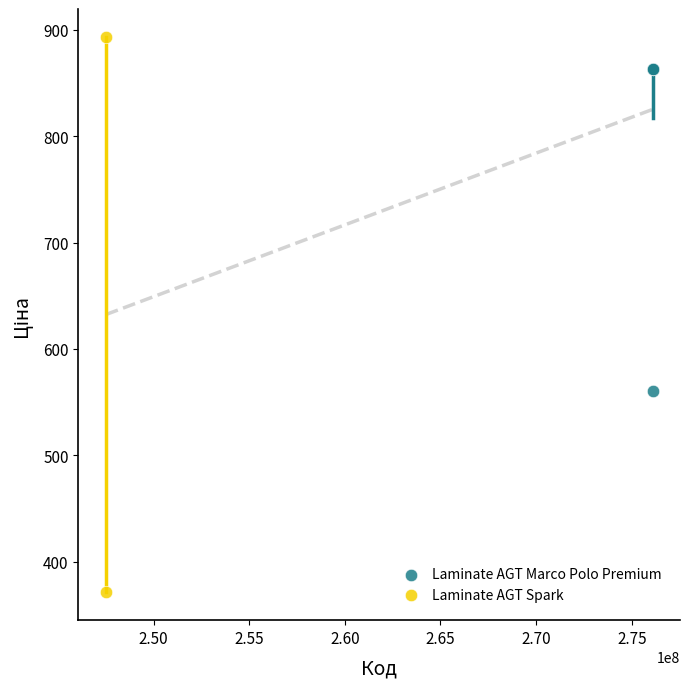

What are all the series names shown in the legend?

Laminate AGT Marco Polo Premium, Laminate AGT Spark